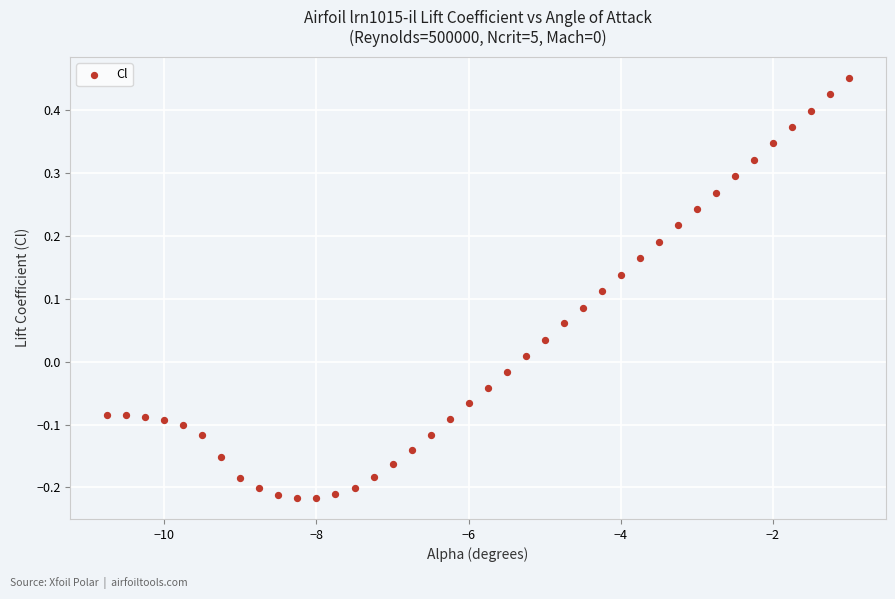

What is the range of Y values (max minus min)?

0.7